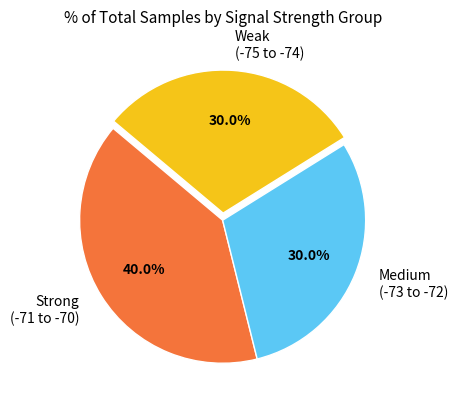

What is the ratio of the value at Weak (-75 to -74) to the value at Medium (-73 to -72)?

1.0